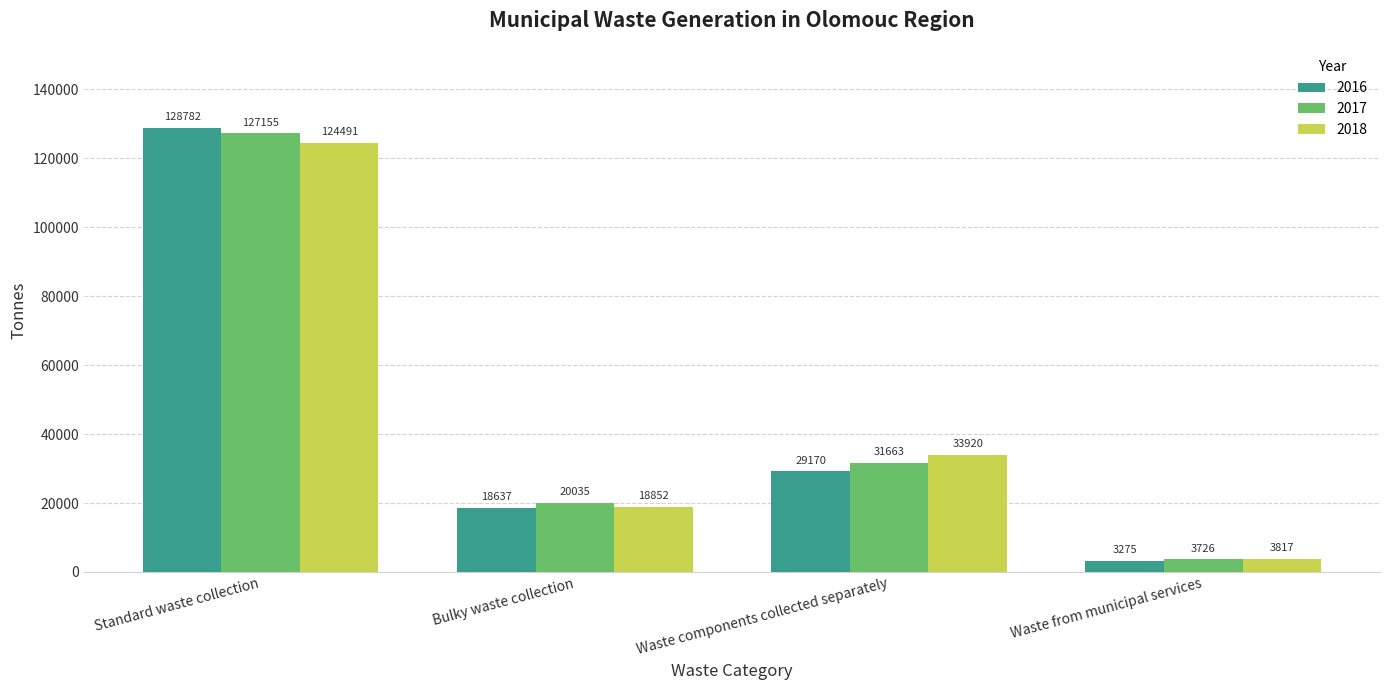

The value of 2017 at Standard waste collection is 127155.3. True or false?

True